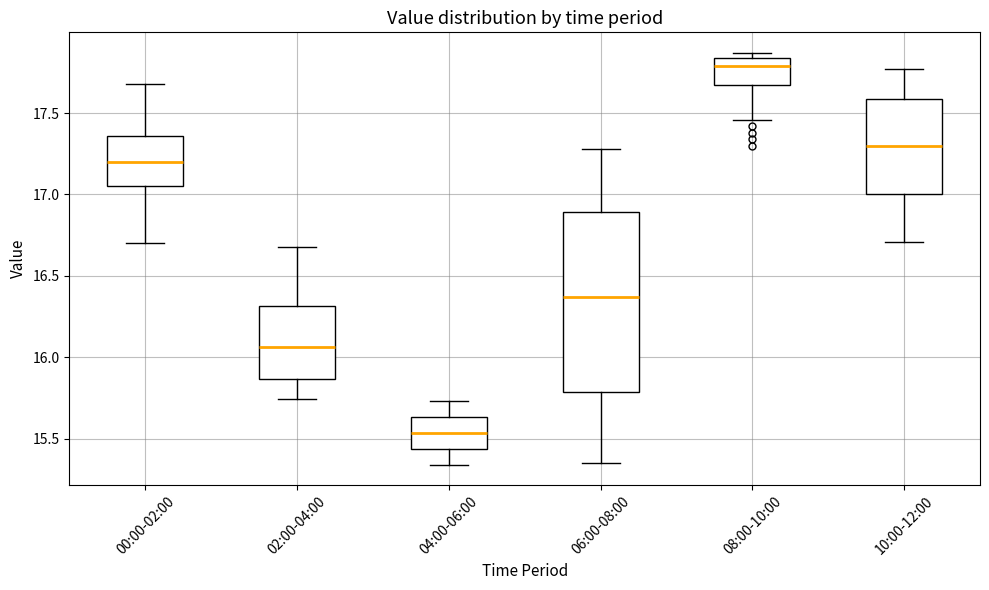

Which box is the tallest, from its lower edge to its upper edge?

06:00-08:00